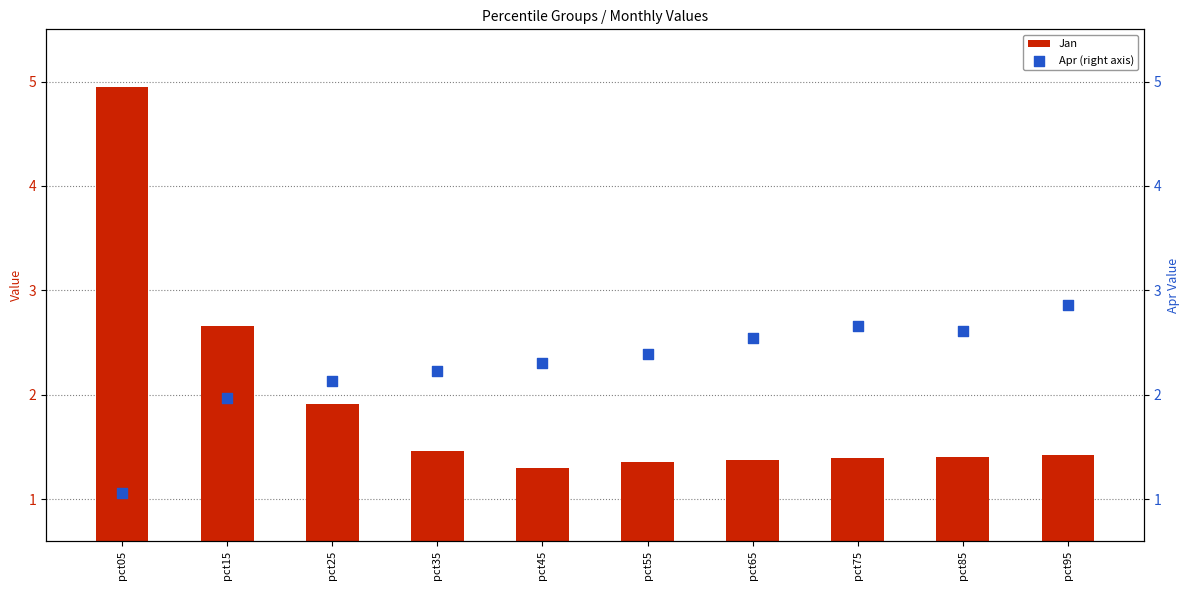

At which category is the sum across all series the highest?

pct05